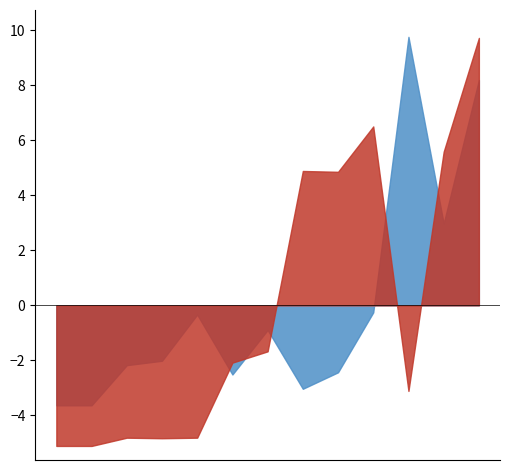

What is the maximum value shown in the chart?

9.8